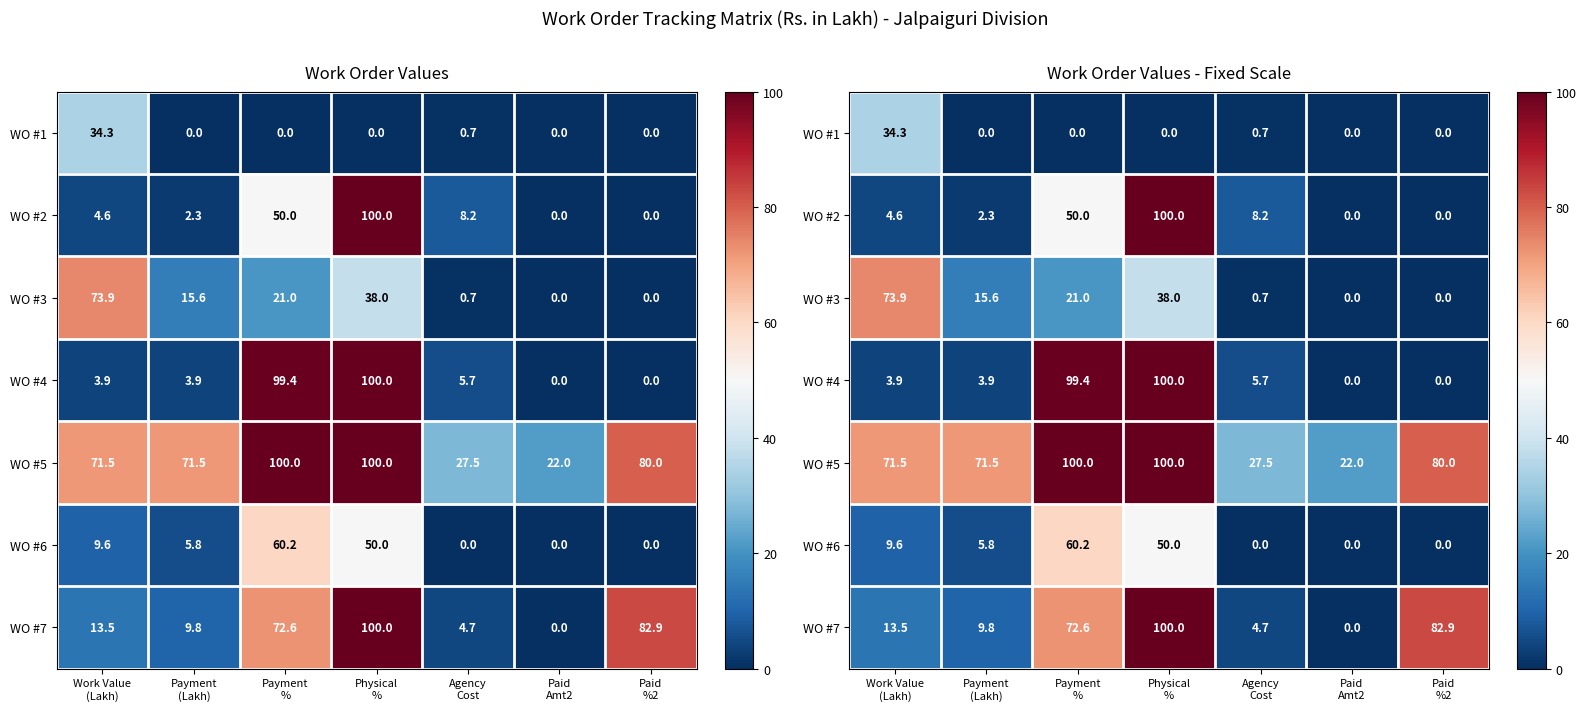

What is the difference between the second highest and second lowest values in the WO #6 series?

50.0